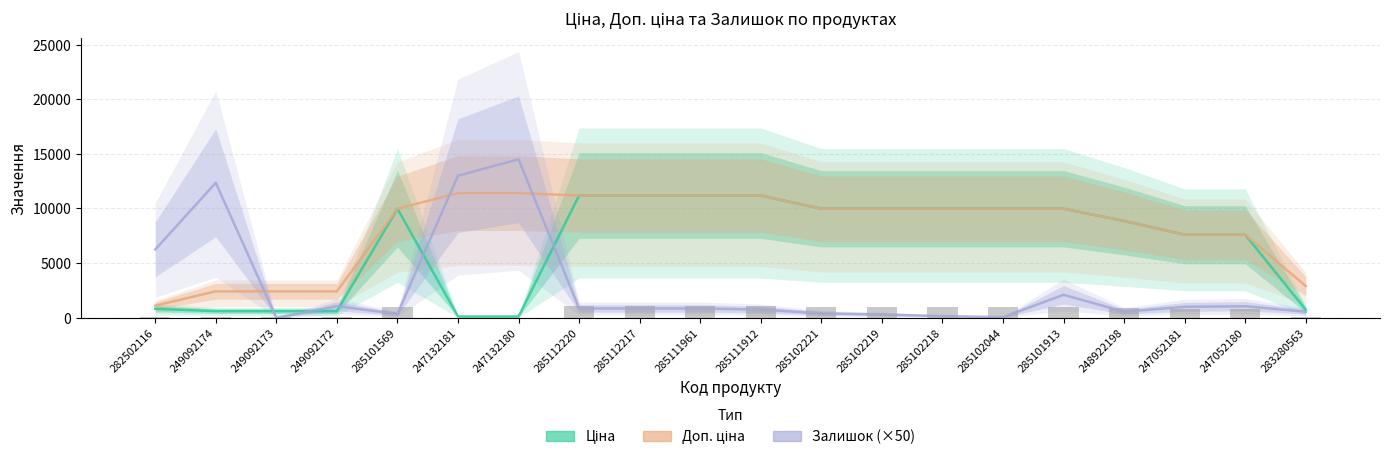

What is the sum of all Ціна values?

132234.6